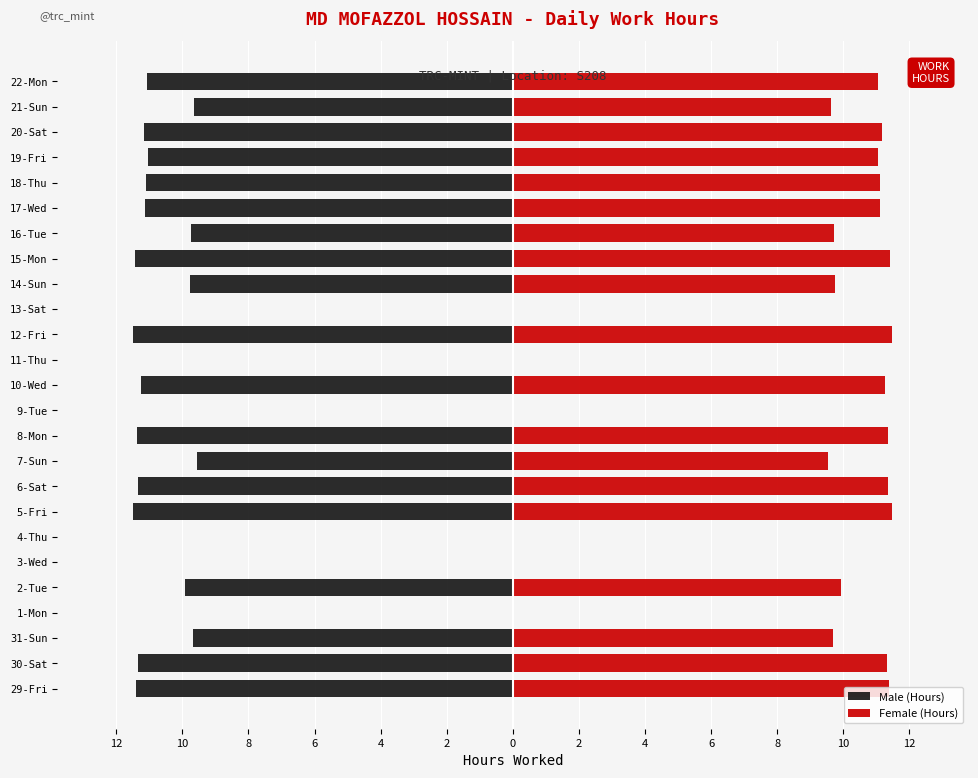

What is the average value of the Male (Hours) series?

-8.2